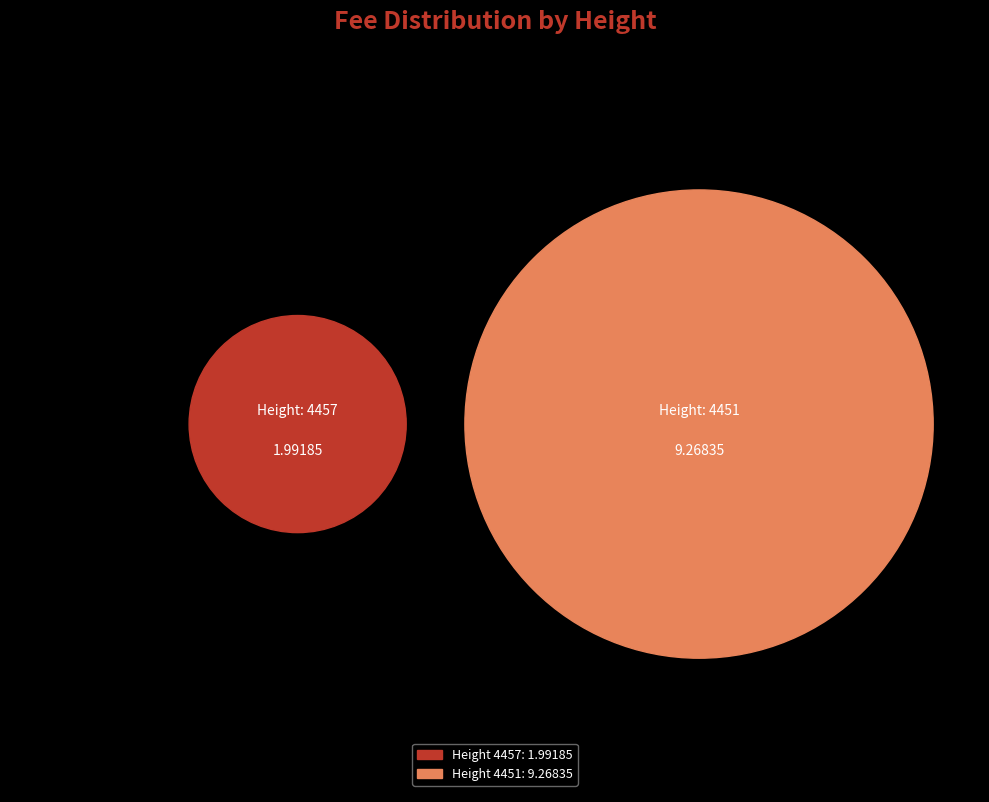

Between 4451 and 4457, which is larger?

4451